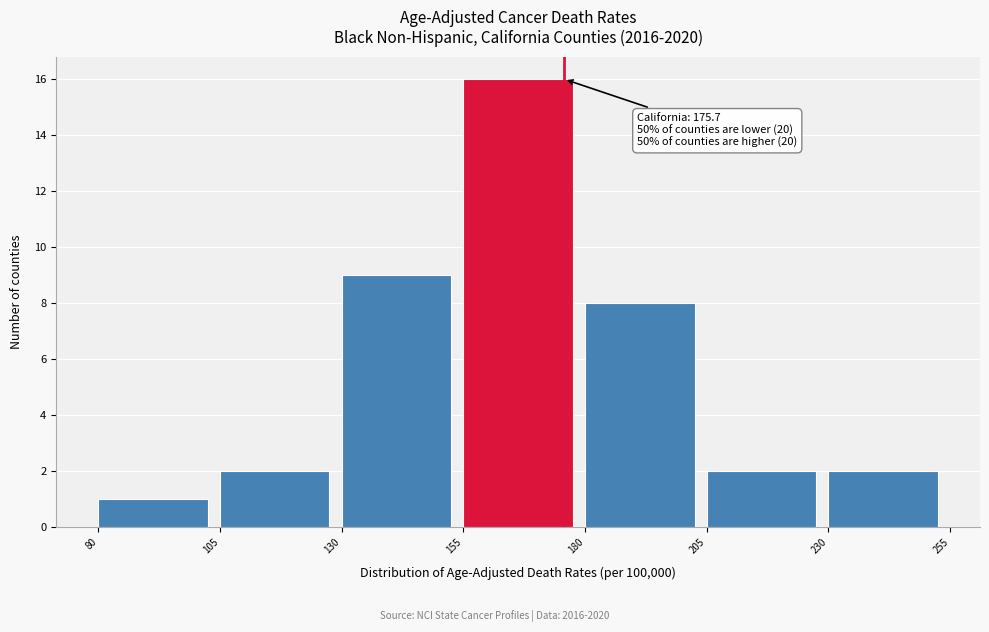

Which range on the x-axis has the tallest bar?

155 to 180